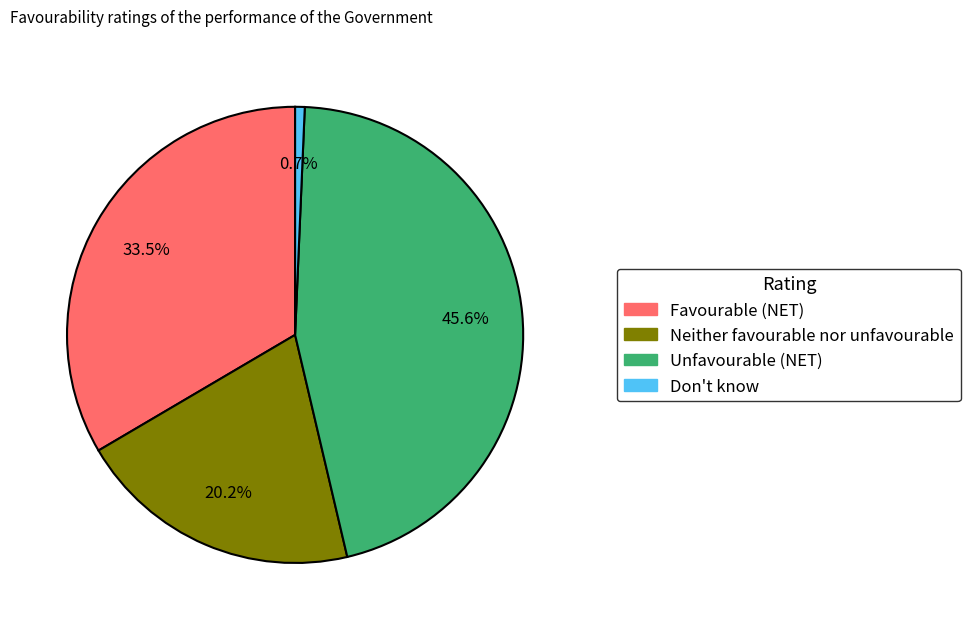

Does any single category account for the majority?

No